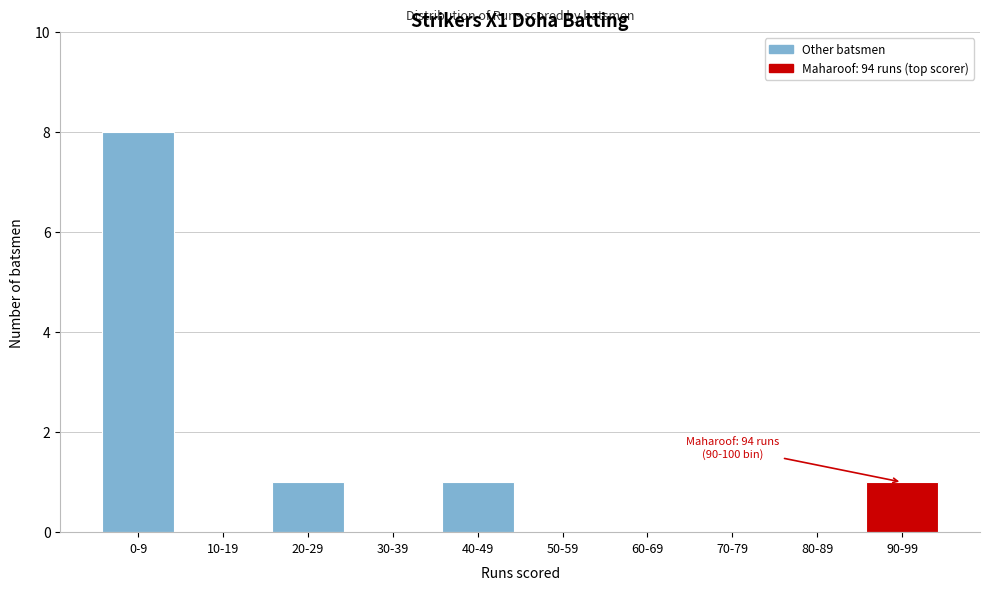

Reading left to right, list all the values displayed in this chart.

0-9=8	10-19=0	20-29=1	30-39=0	40-49=1	50-59=0	60-69=0	70-79=0	80-89=0	90-99=1